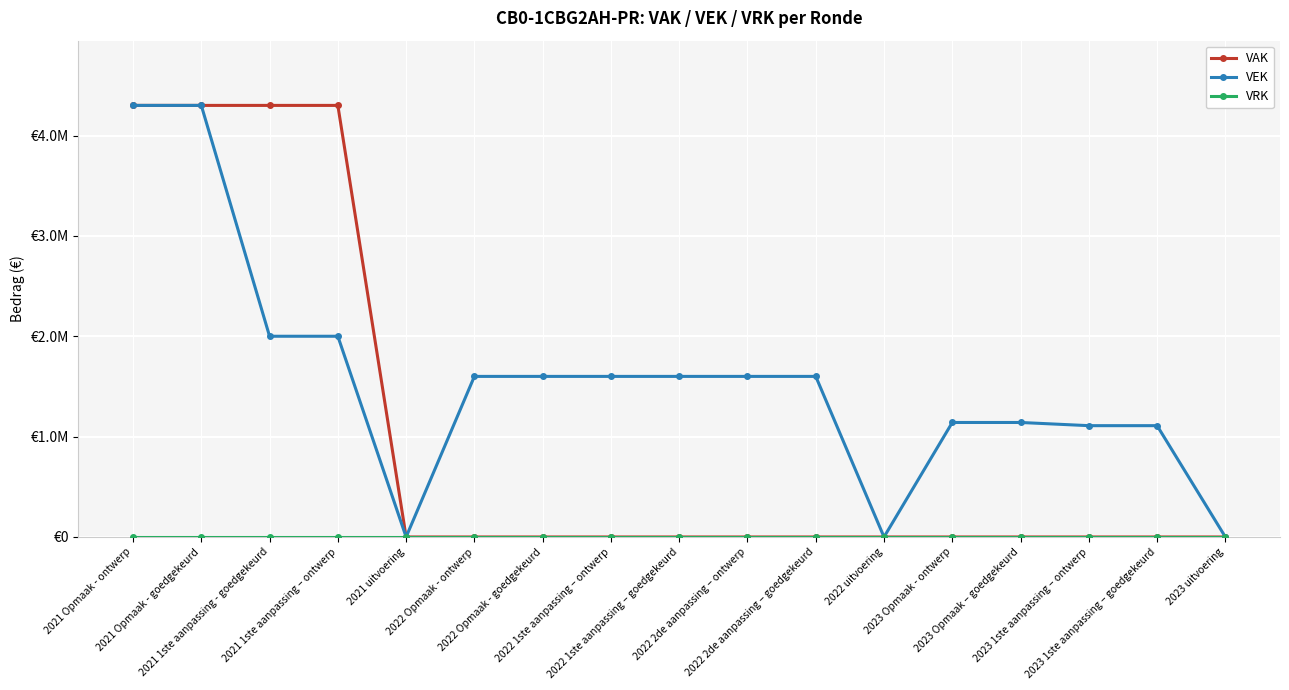

True or false: VAK has more than 1 interior local peaks.

False